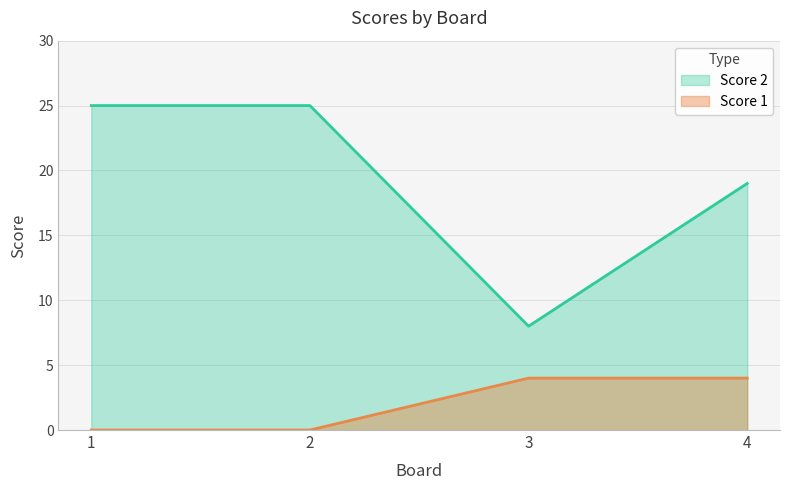

How many positive values does the Score 1 series have?

2